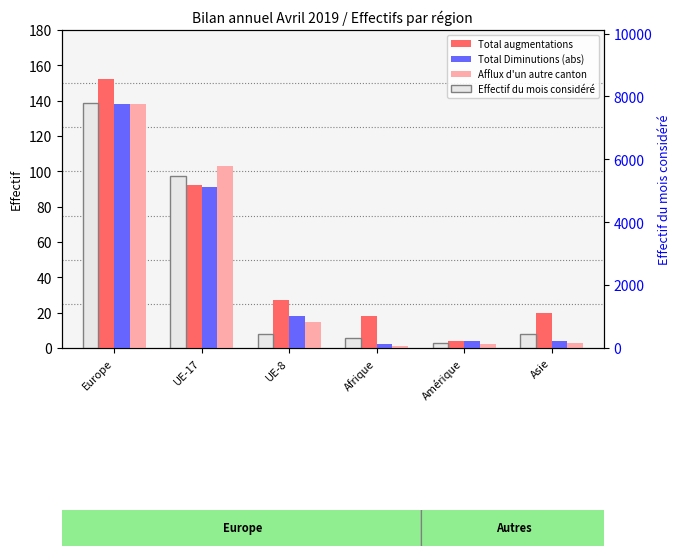

What is the sum of the Afflux d'un autre canton values at Amérique and Asie?

5